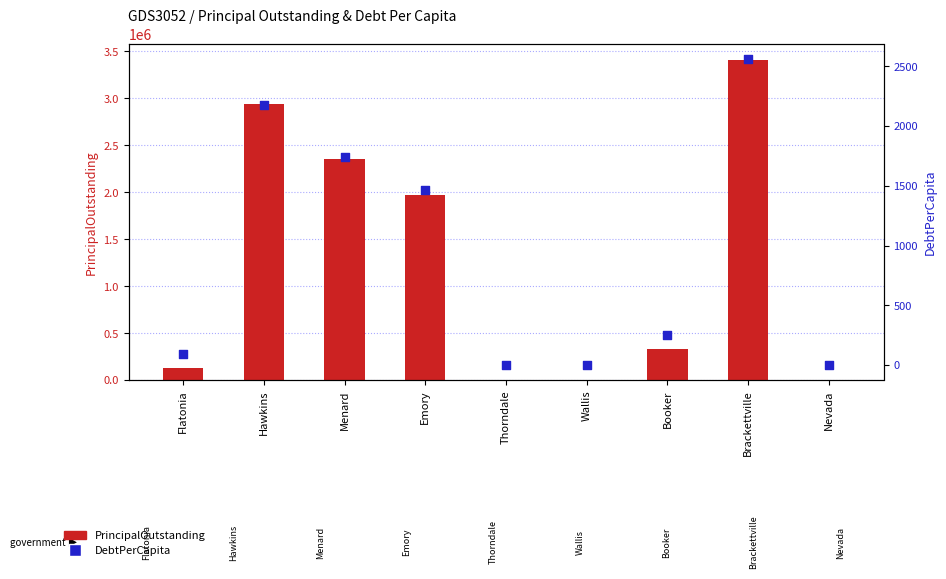

Which series has the widest spread of Y values?

PrincipalOutstanding